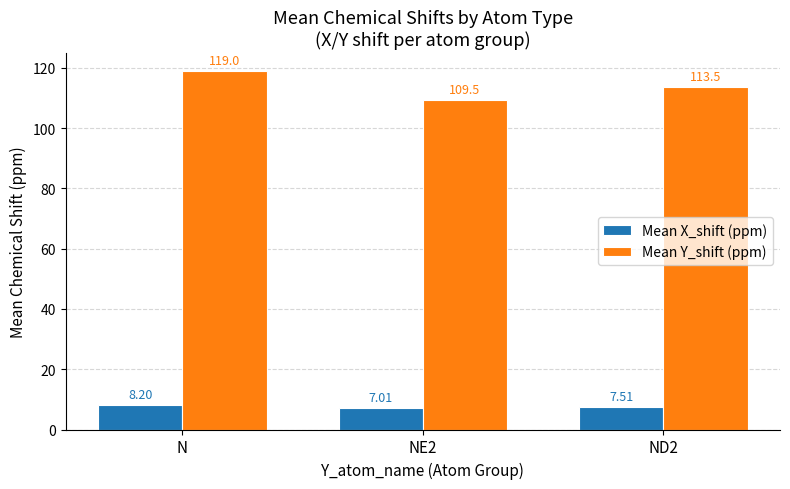

Which category has the lowest value in the Mean X_shift (ppm) series?

NE2